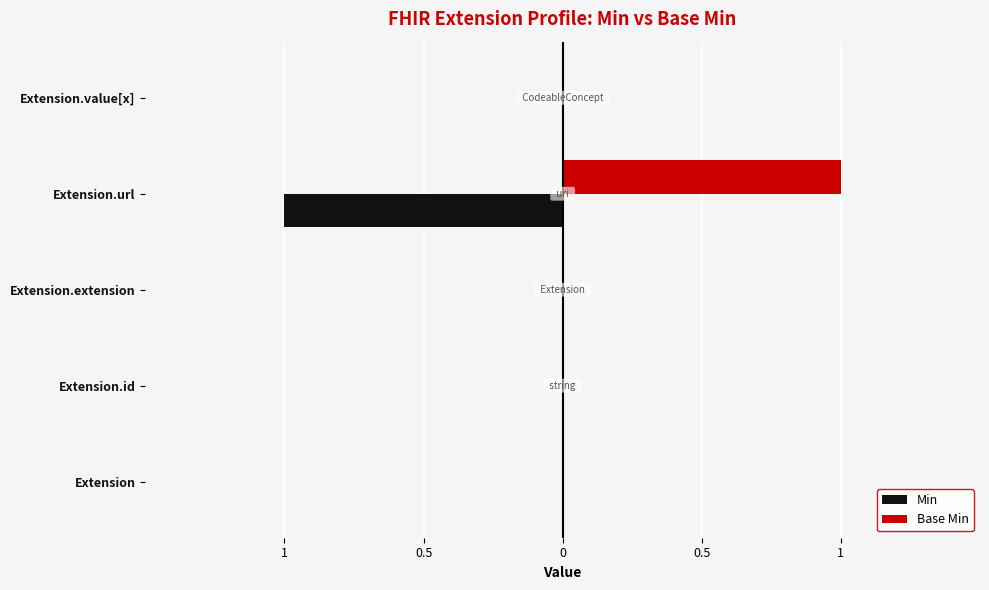

What are all the series names shown in the legend?

Min, Base Min